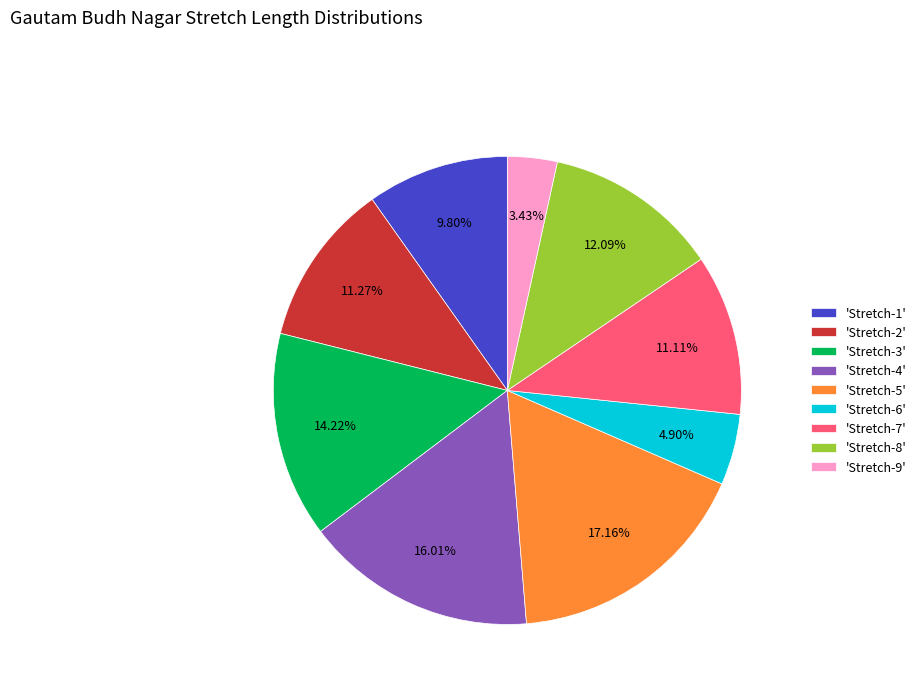

Does 'Stretch-4' account for over 50% of the chart?

No